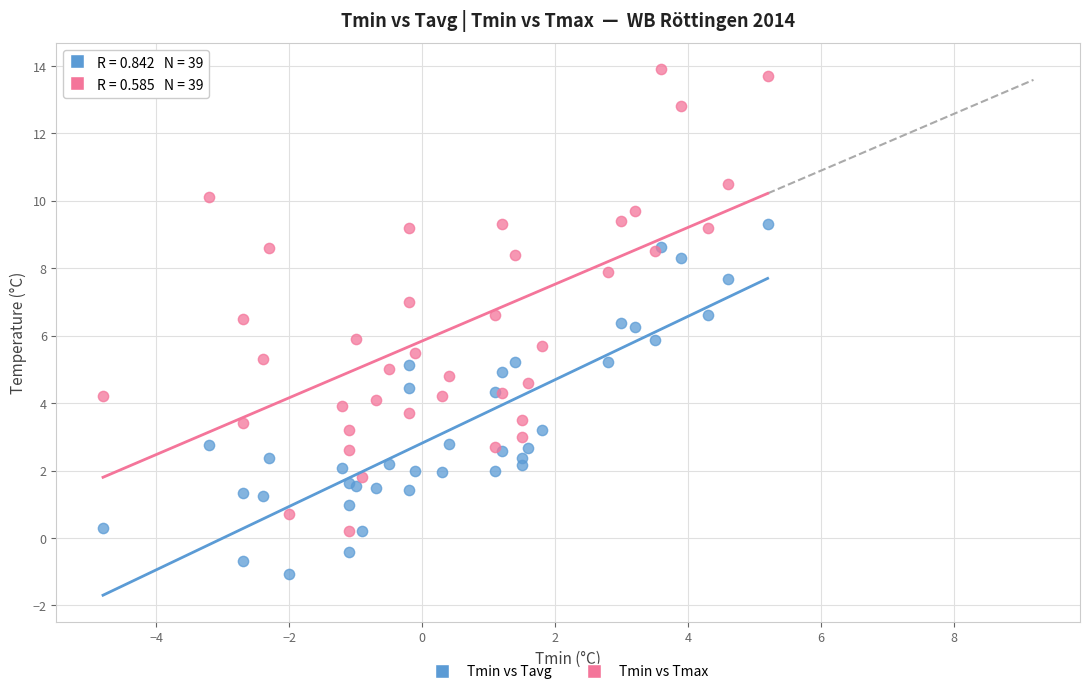

Which series has the widest spread of Y values?

Tmin vs Tmax